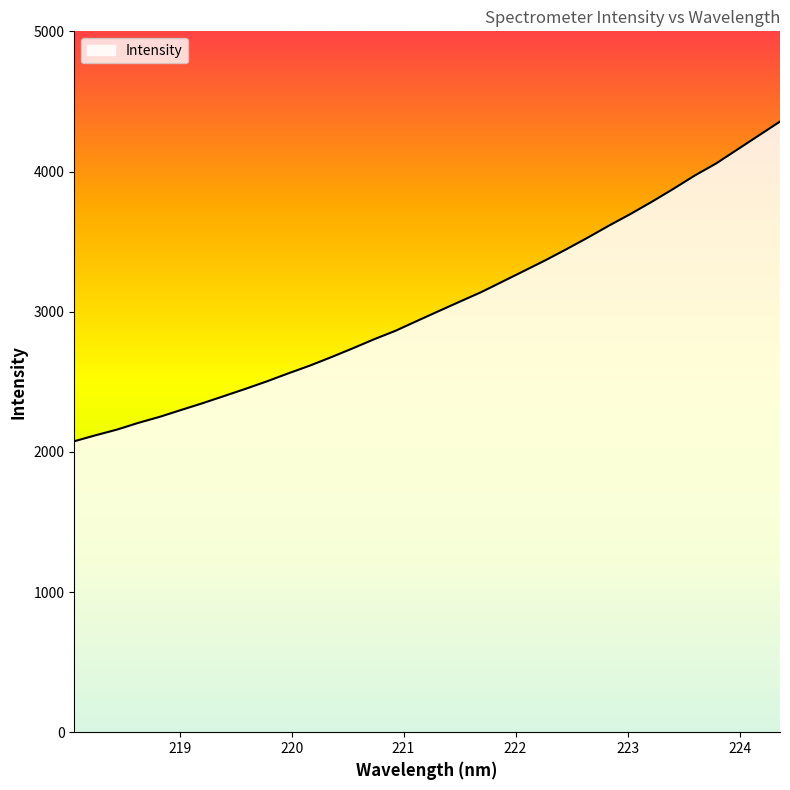

What is the smallest value displayed?

2075.6